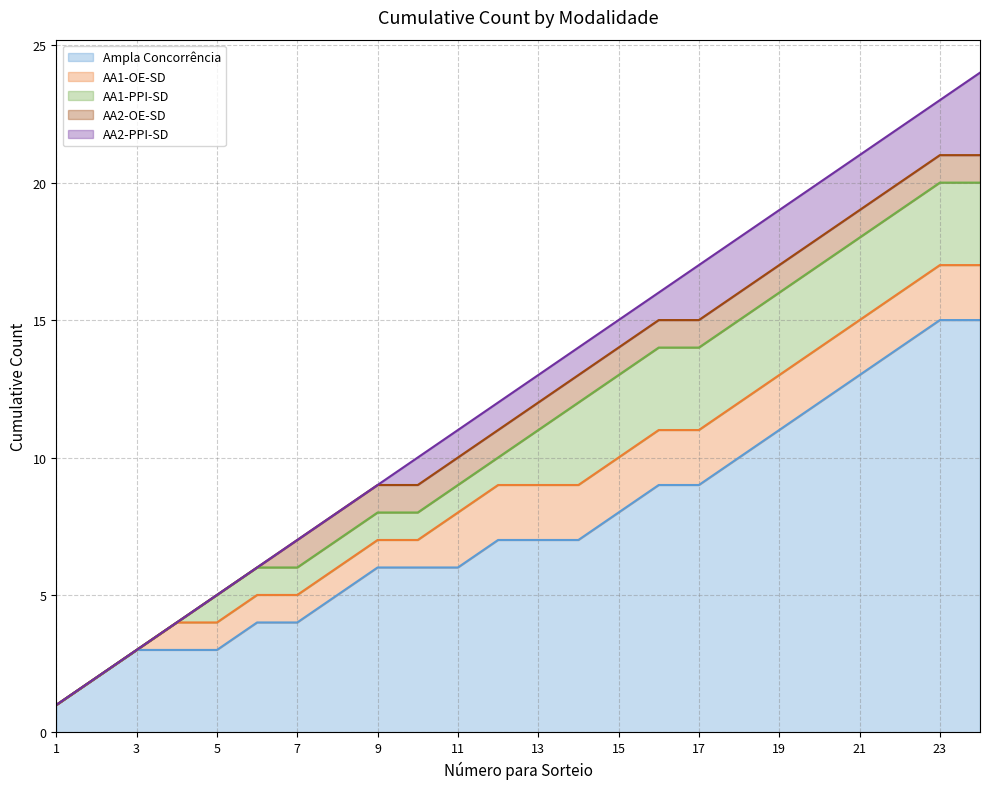

True or false: AA1-OE-SD (line) and AA2-OE-SD (line) intersect in this chart.

False